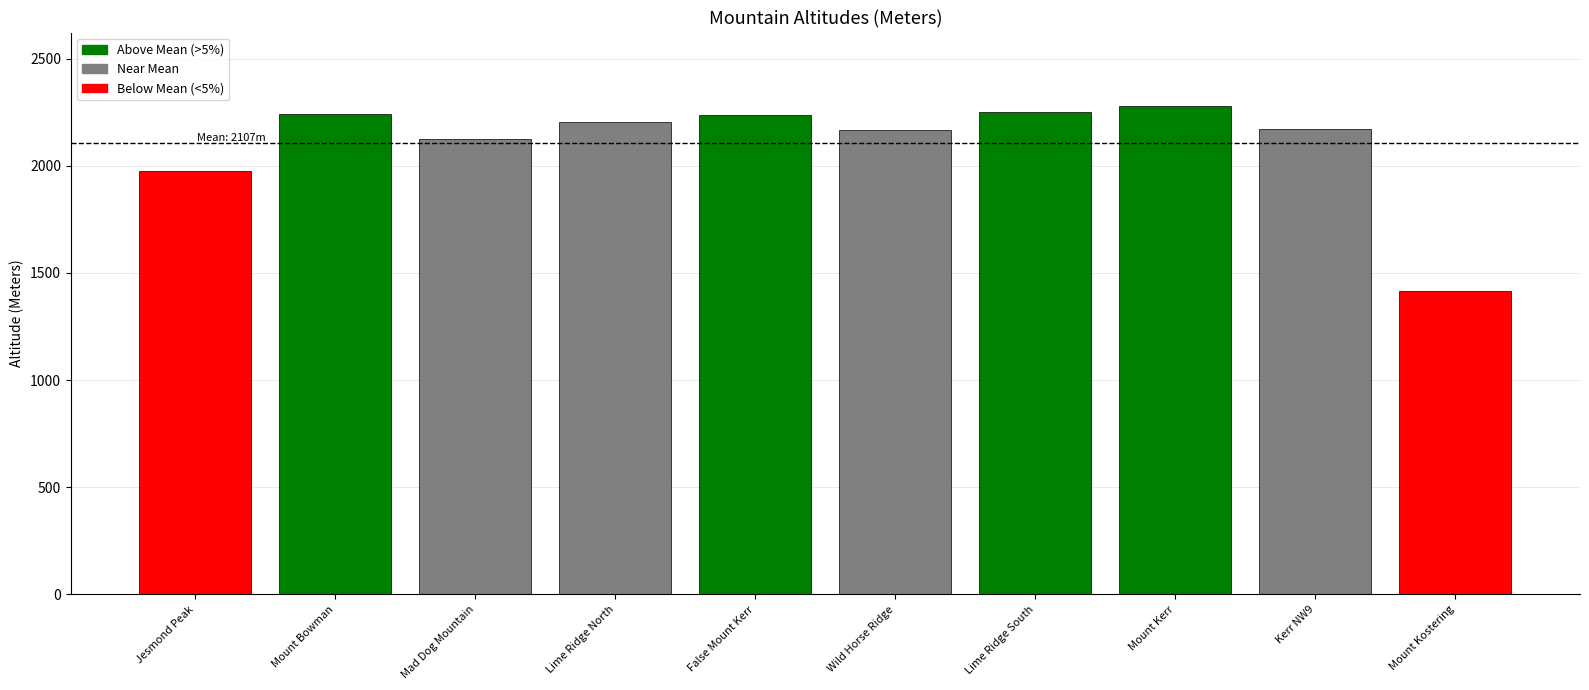

What is the average value?

2107